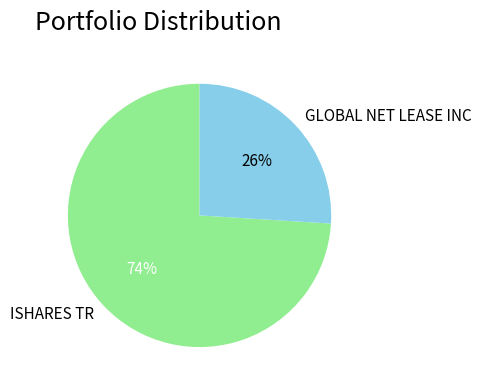

Count the number of slices in the pie.

2